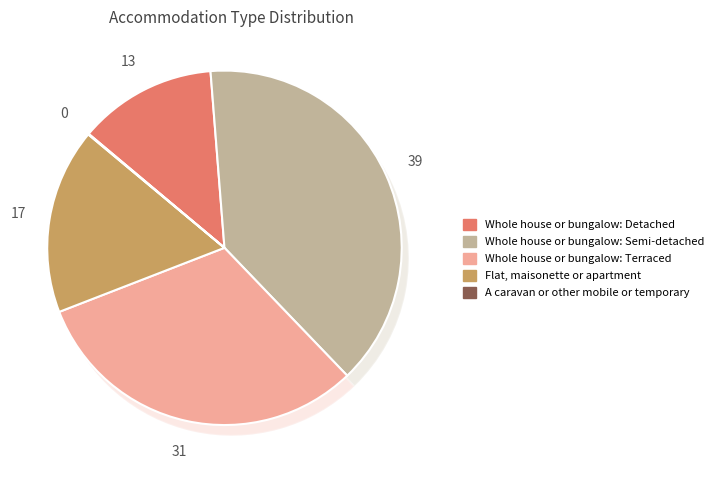

Is the sum of Flat, maisonette or apartment and A caravan or other mobile or temporary greater than half?

No